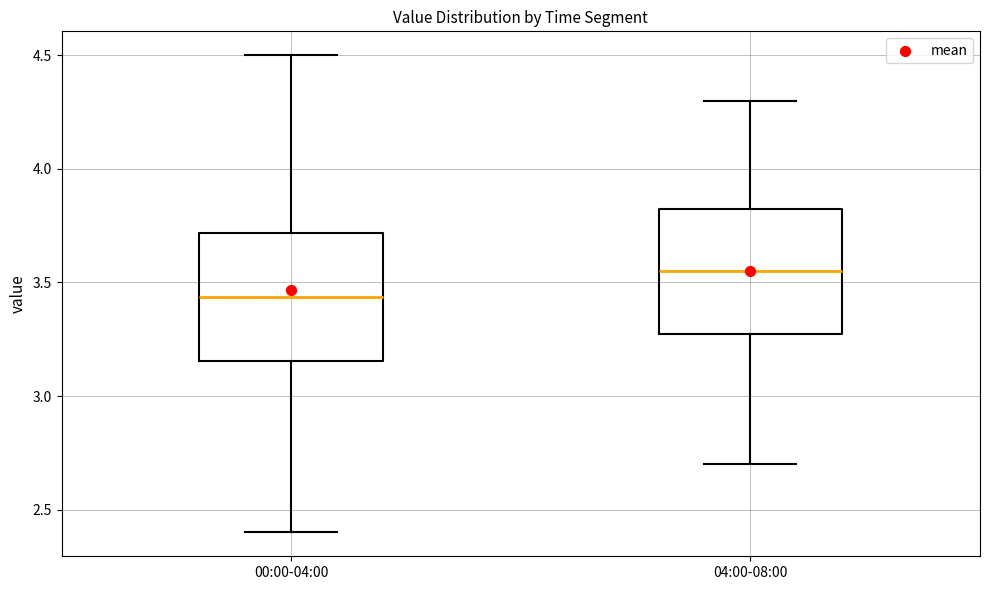

Reading left to right, read every box against the y-axis: the position of its median line, the range the box covers, and the ends of its whiskers. The values are not printed on the chart, so give them approximately, as read against the axis.

00:00-04:00: median 3.45, box 3.15 to 3.70, whiskers 2.40 to 4.50
04:00-08:00: median 3.55, box 3.30 to 3.85, whiskers 2.70 to 4.30